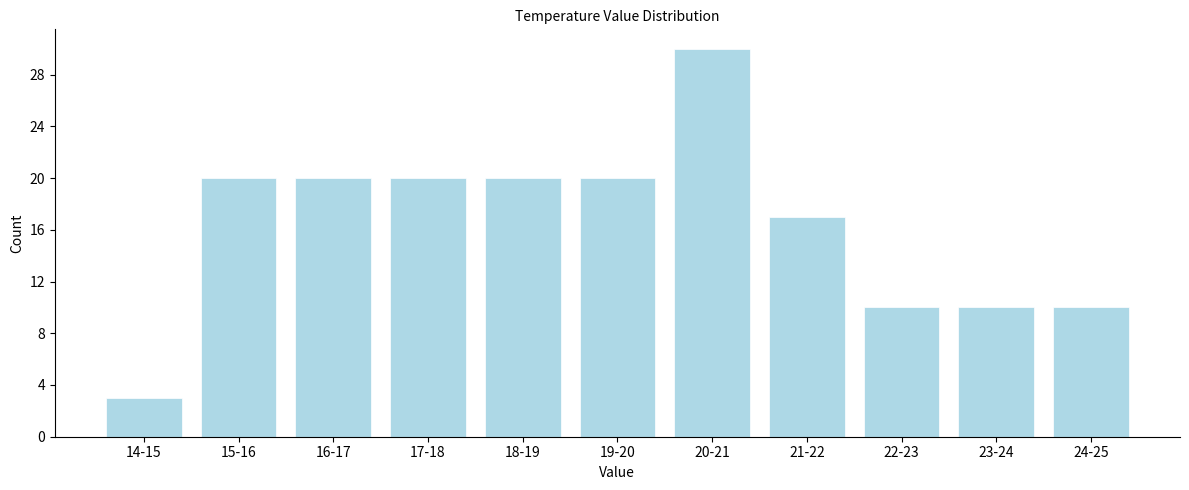

Reading right to left, transcribe all the data shown in this chart.

24-25=10	23-24=10	22-23=10	21-22=17	20-21=30	19-20=20	18-19=20	17-18=20	16-17=20	15-16=20	14-15=3